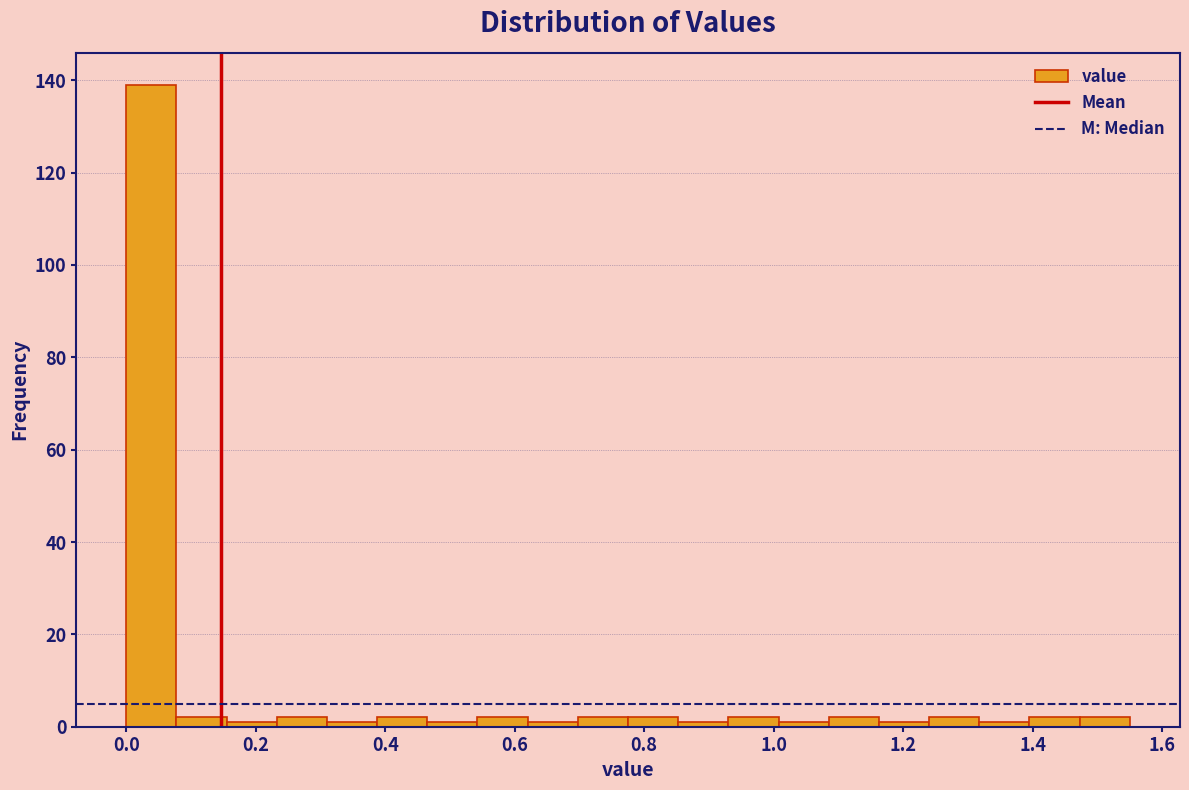

Read against the x-axis, roughly where is the centre of the tallest bar?

0.04